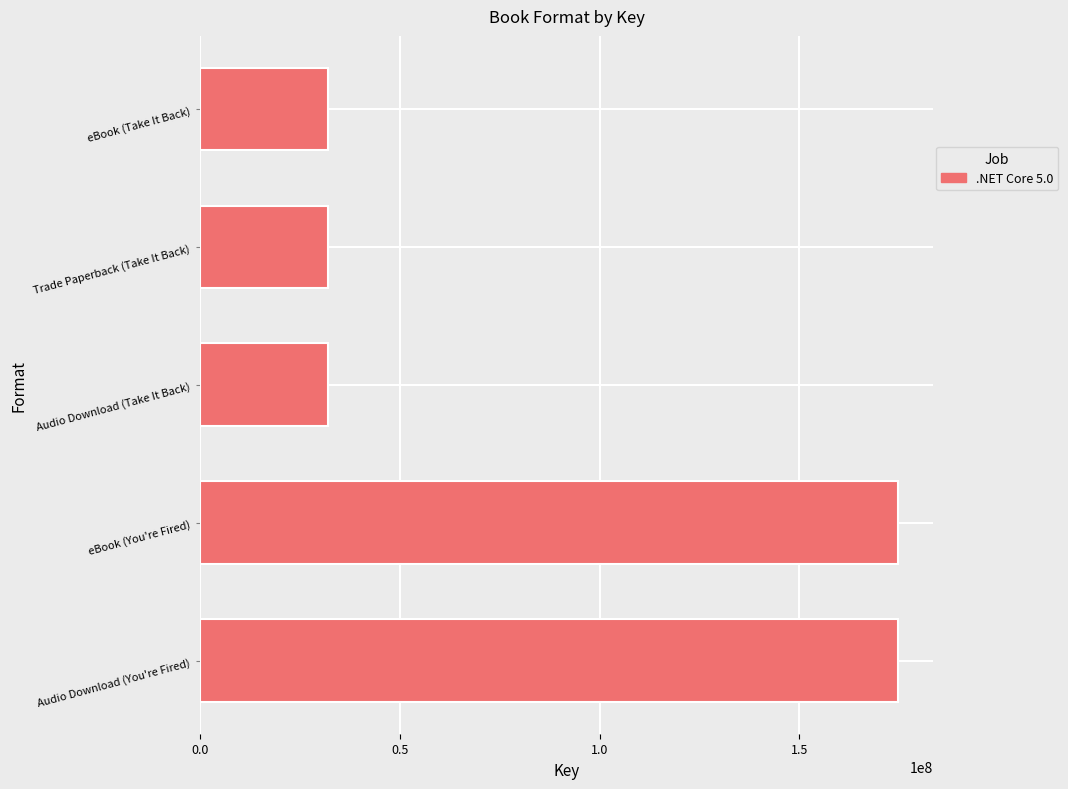

True or false: the data shows 16133549 at Audio Download (Take It Back).

False